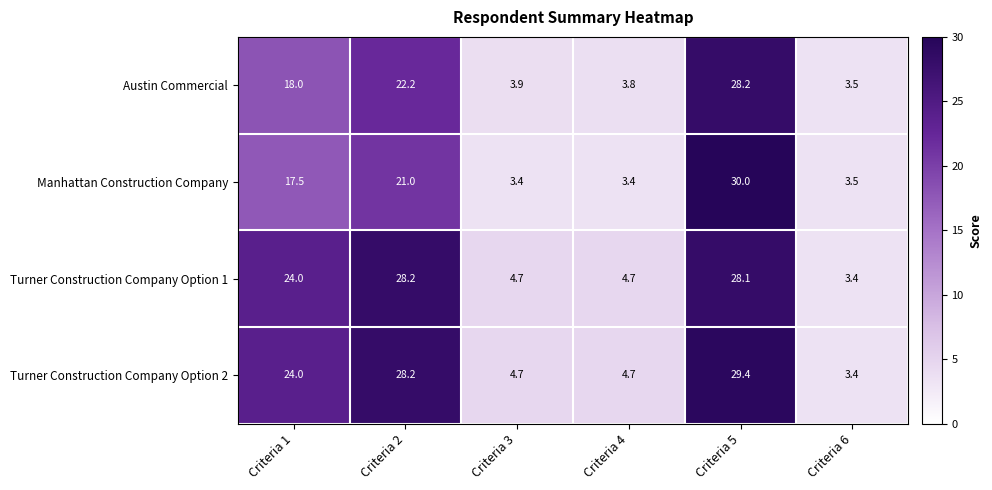

How many categories are shown in the chart?

6